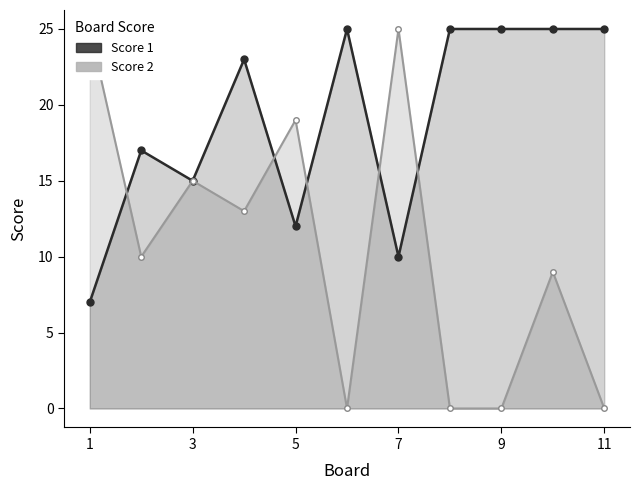

Does the chart display data point markers on the line(s)?

Yes